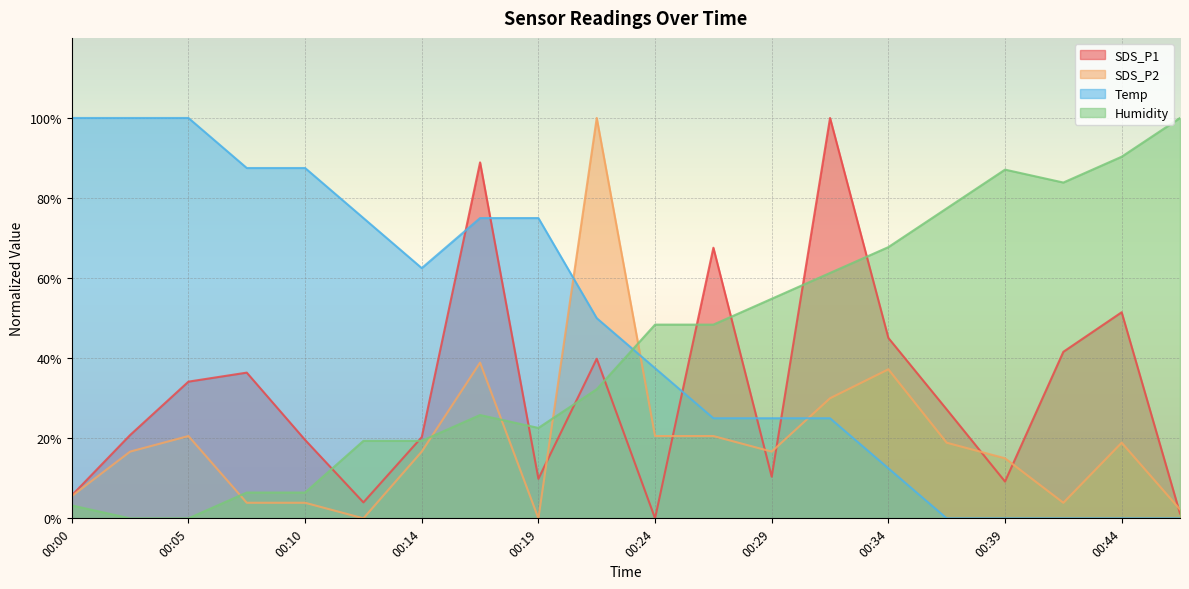

List the series in order of their overall mean, lowest first.

SDS_P2, SDS_P1, Humidity, Temp